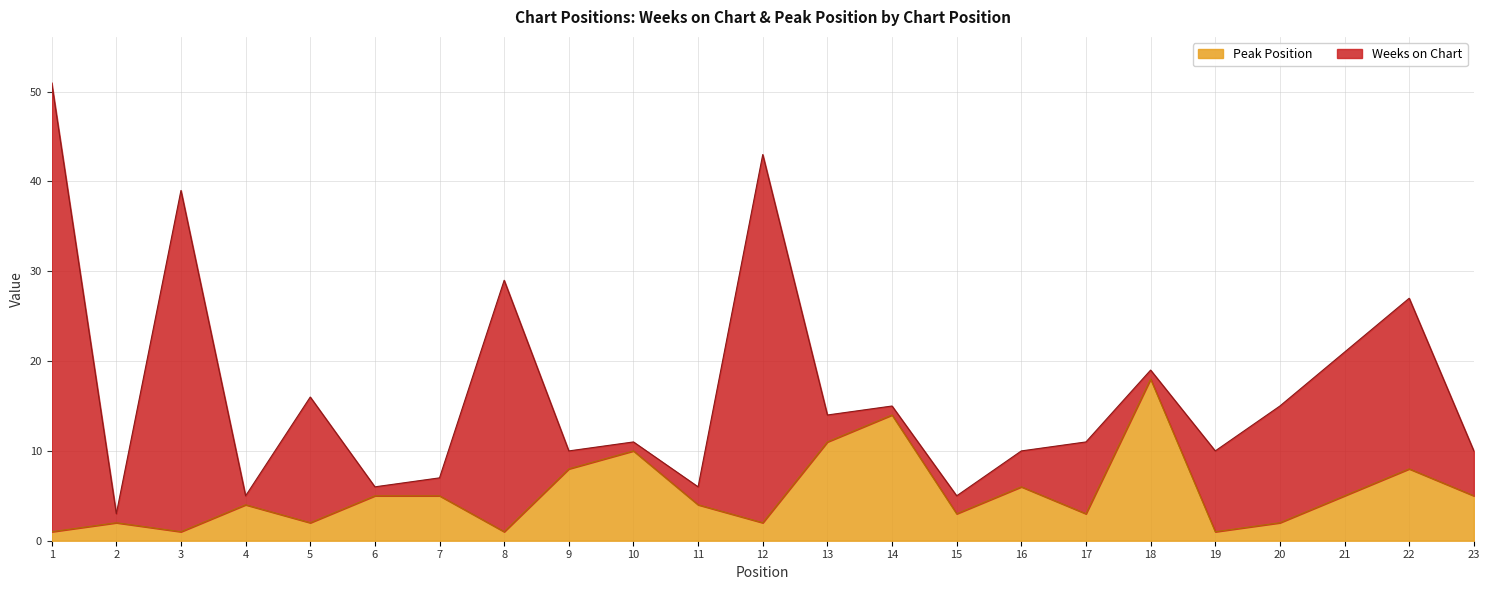

Which has a higher value, 22 or 12?

22